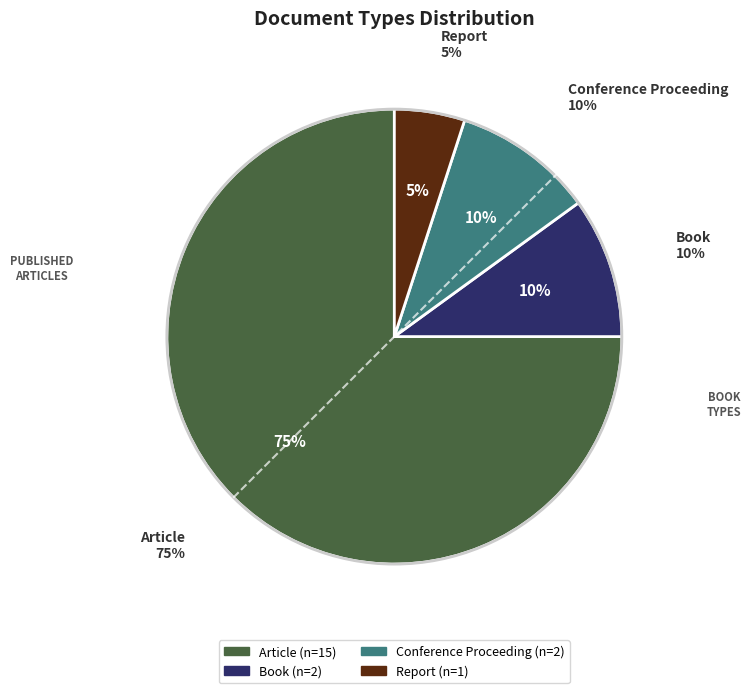

Is the sum of Report and Book greater than half?

No